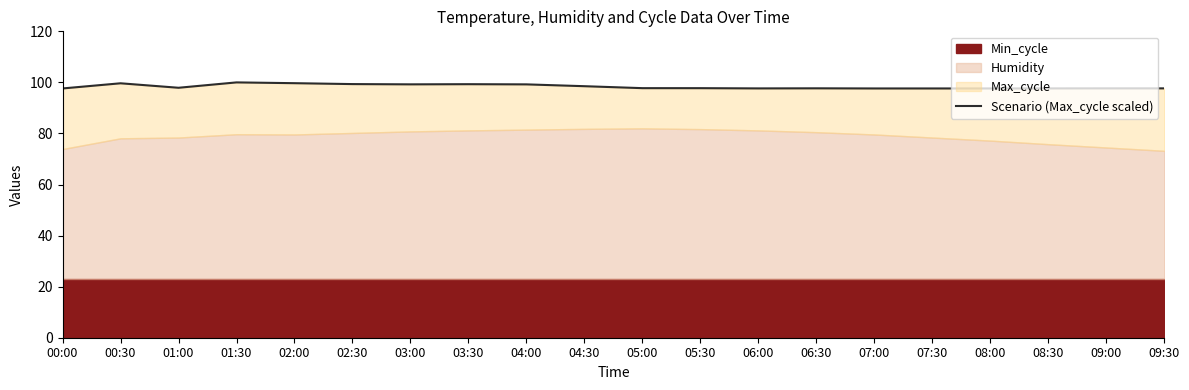

At which label is the value closest to 98?

01:00